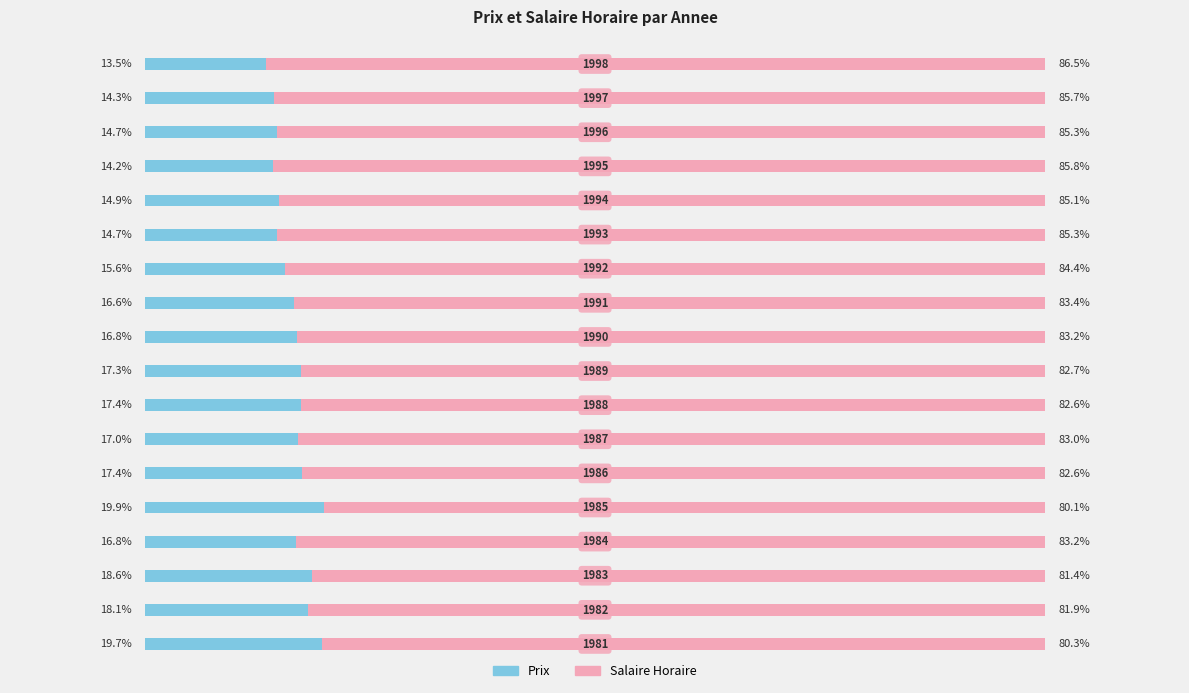

What is the minimum value shown in the chart?

13.5